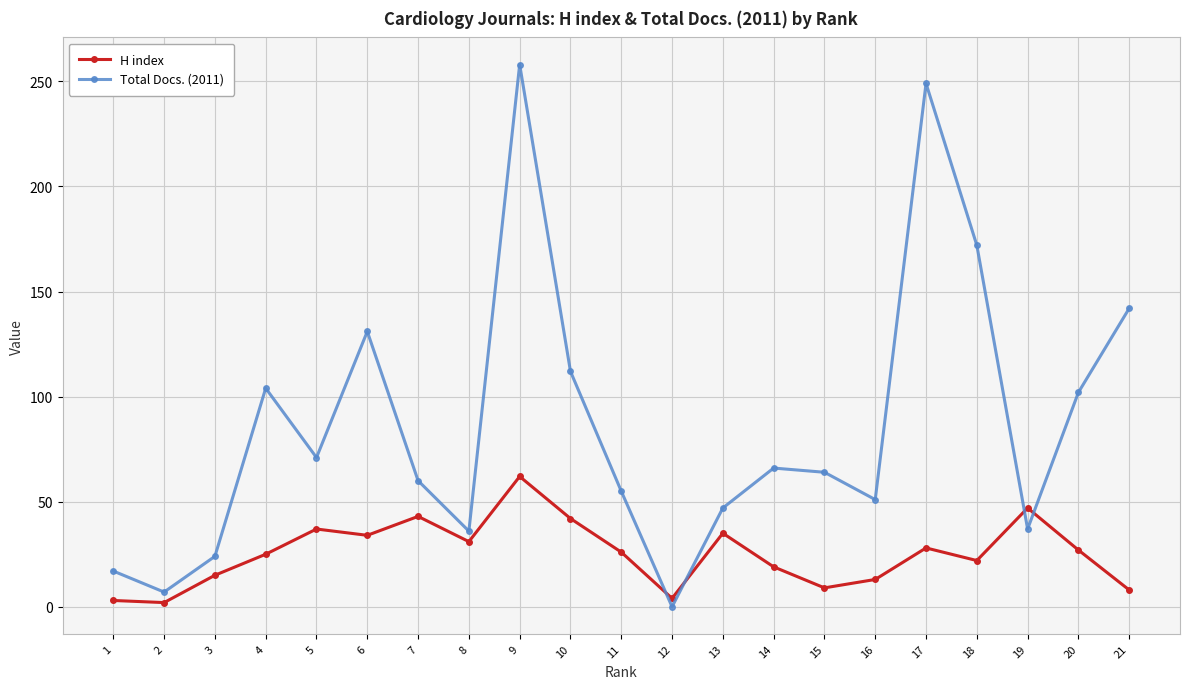

Which category has the lowest value in the Total Docs. (2011) series?

12